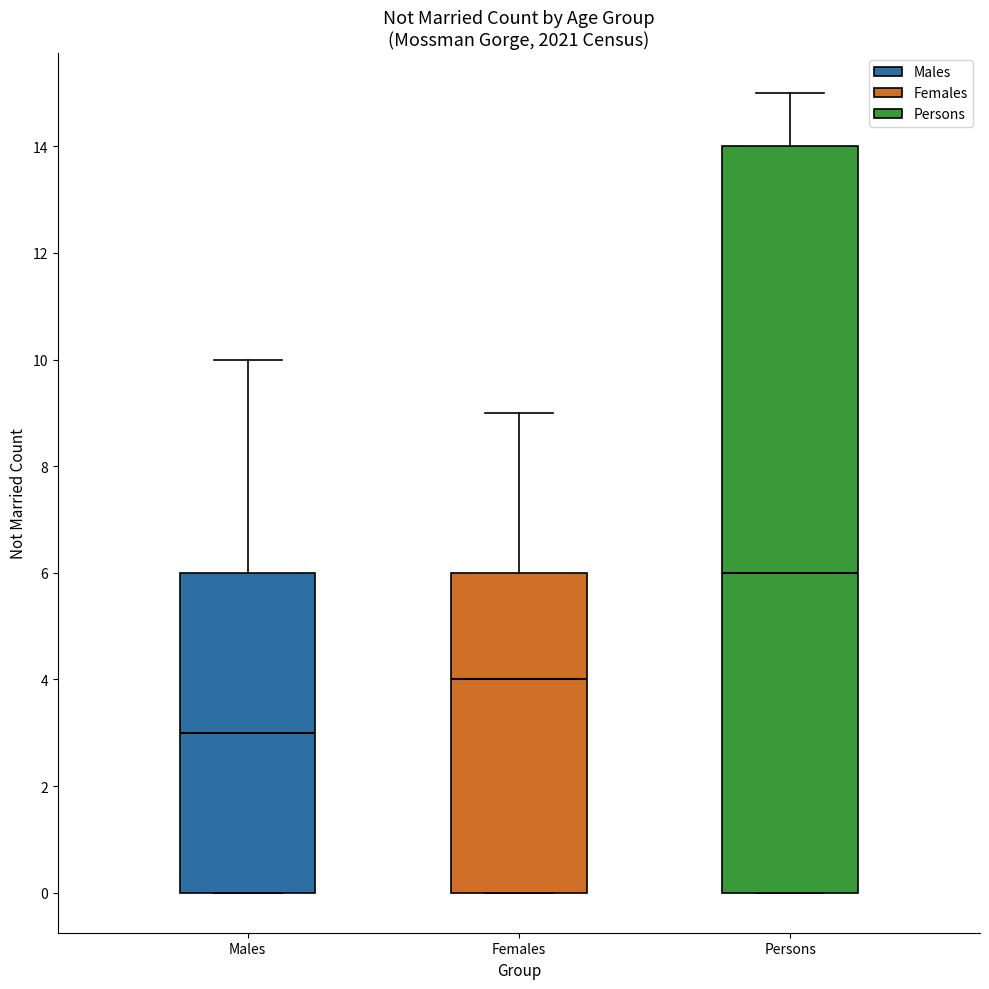

Which box has the highest median line?

Persons